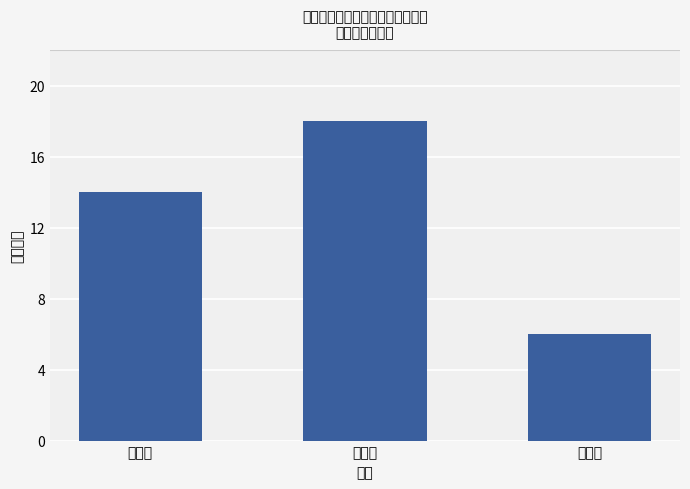

At which label is the value closest to 12?

一等奖